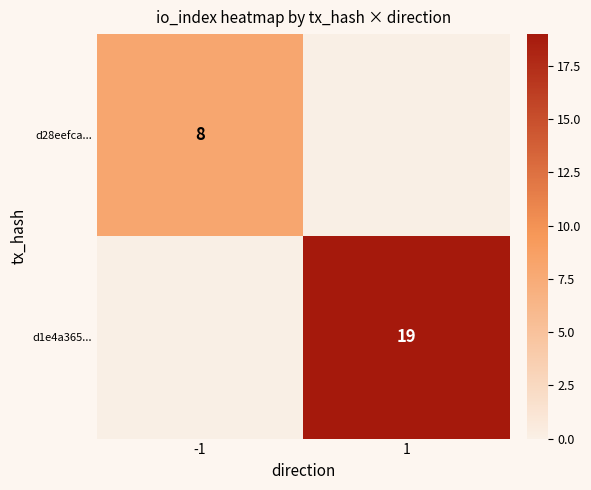

How many data points does each series have?

2